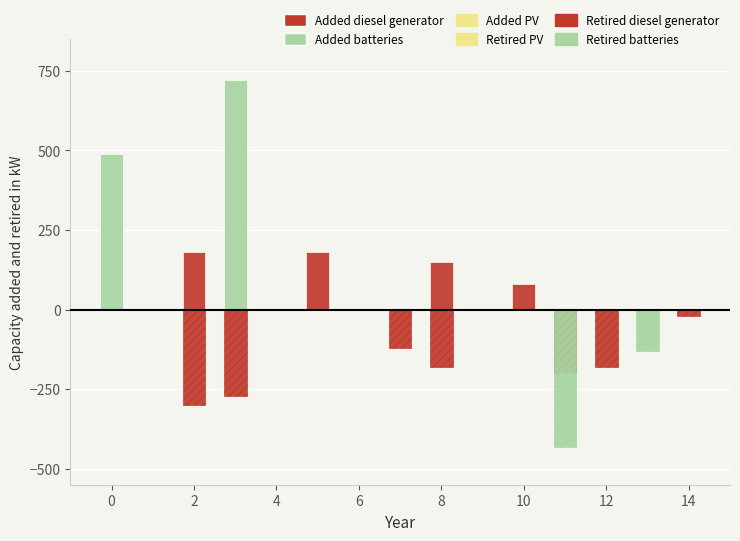

List the series in order of their peak value, highest first.

Added batteries, Added diesel generator, Added PV, Retired PV, Retired diesel generator, Retired batteries